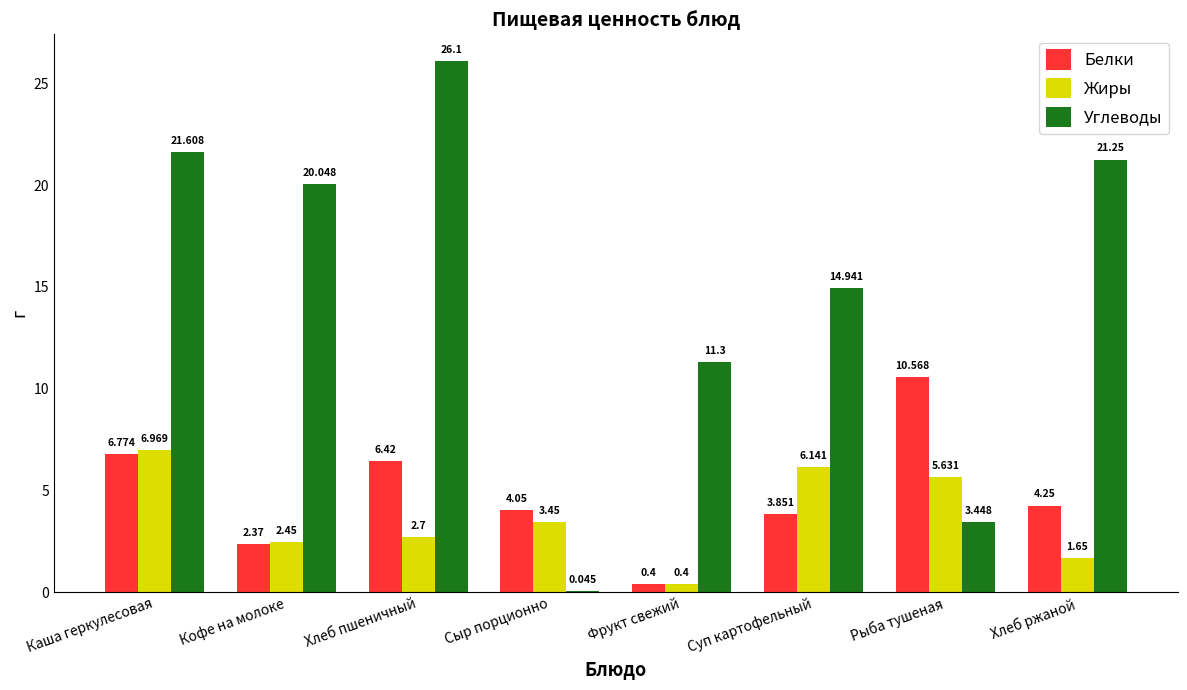

Where does the Белки series first go above 4?

Каша геркулесовая